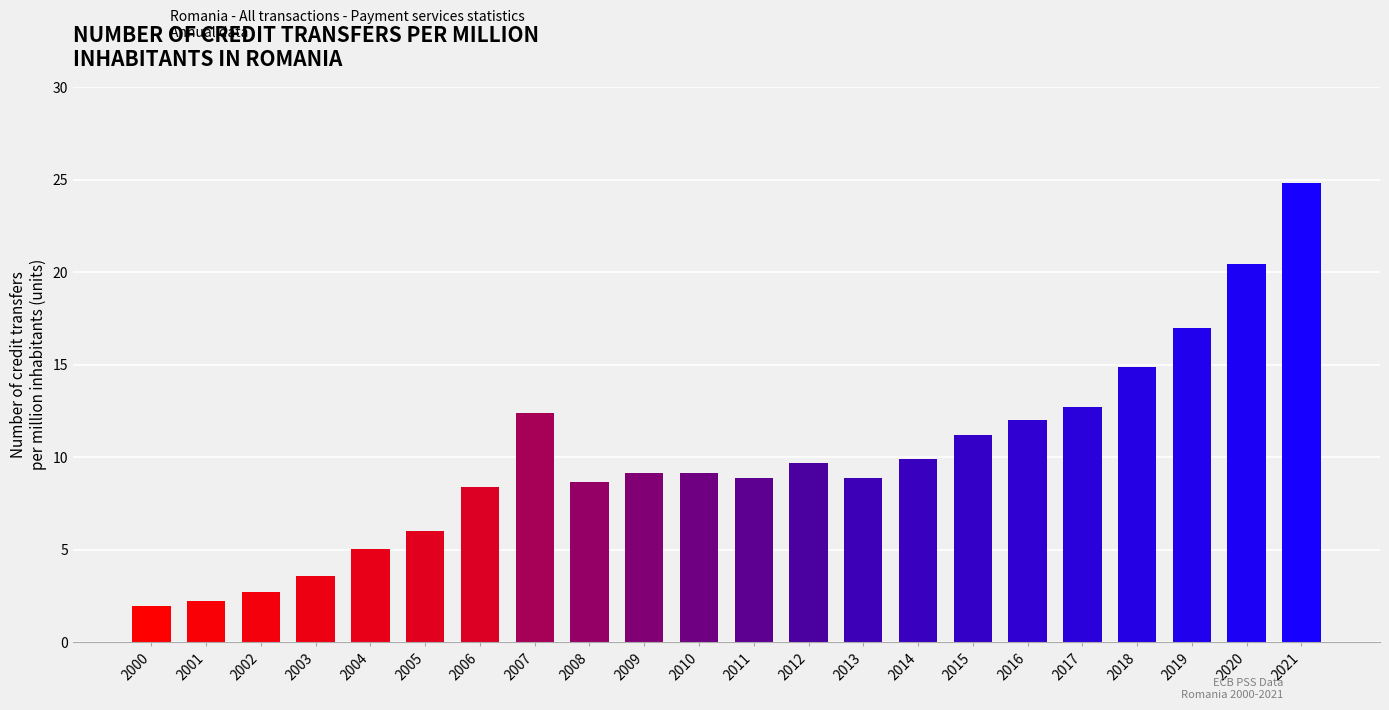

What is the change in value from 2002 to 2013?

+6.1